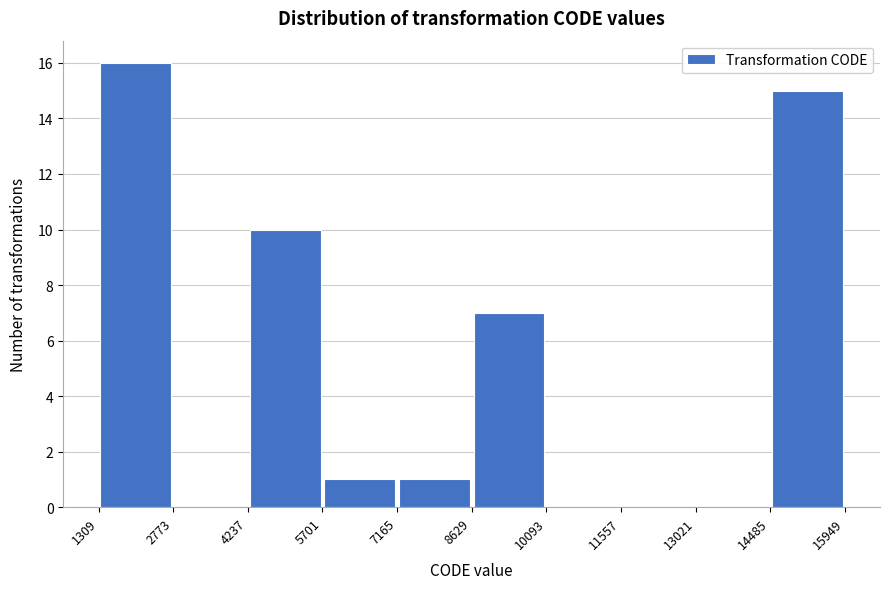

Reading left to right, list every bar in this chart as the range it spans on the x-axis followed by its height. The values are not printed on the chart, so give them approximately, as read against the axis.

1309 to 2773: 16
2773 to 4237: 0
4237 to 5701: 10
5701 to 7165: 1
7165 to 8629: 1
8629 to 10093: 7
10093 to 11557: 0
11557 to 13021: 0
13021 to 14485: 0
14485 to 15949: 15